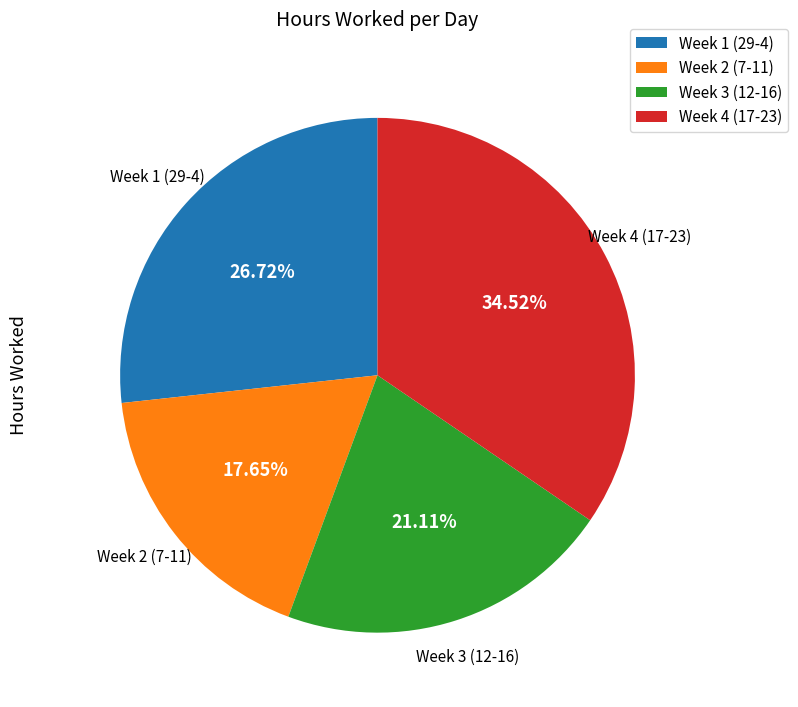

How many slices are in this pie chart?

4